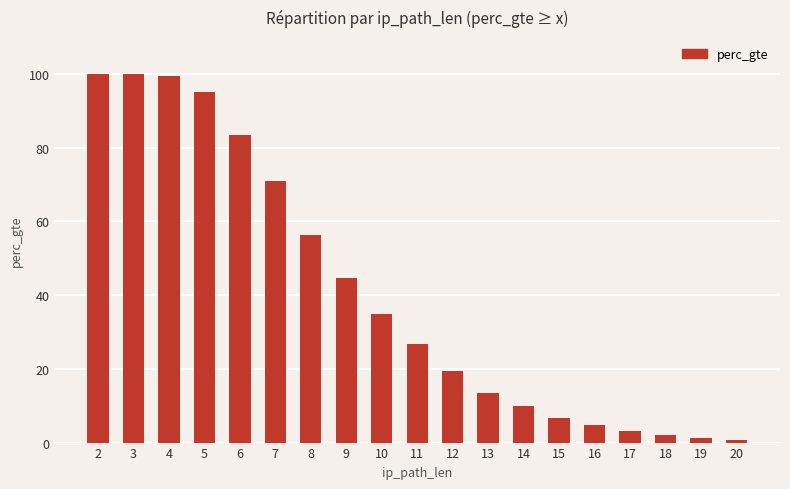

Which has a higher value, 6 or 16?

6